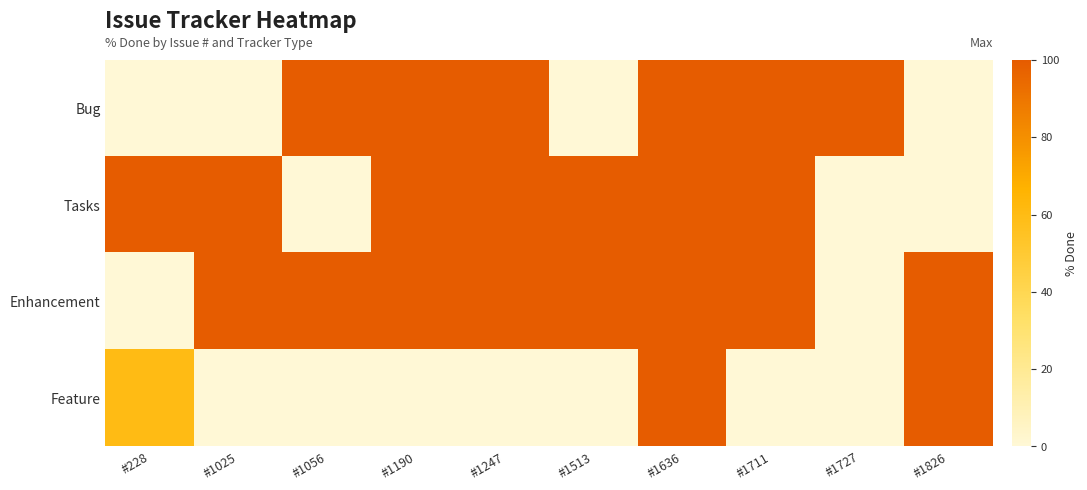

List the series in order of their peak value, highest first.

Bug, Tasks, Enhancement, Feature